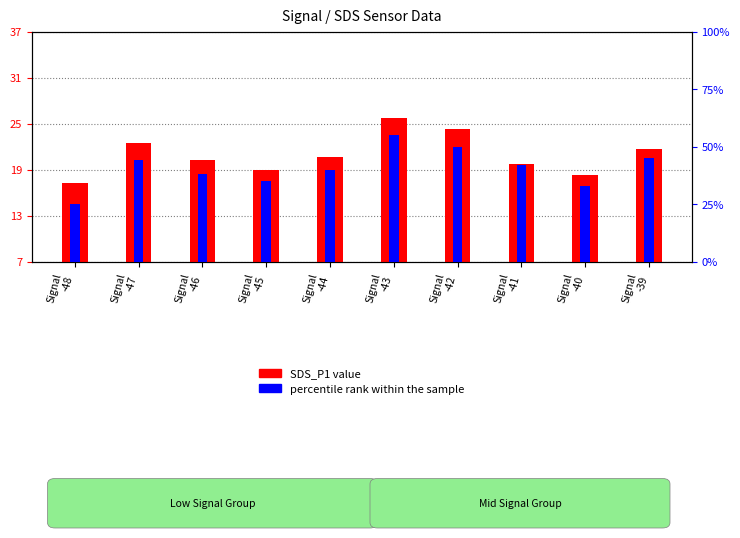

Which label corresponds to the largest value in the chart?

Signal
-43